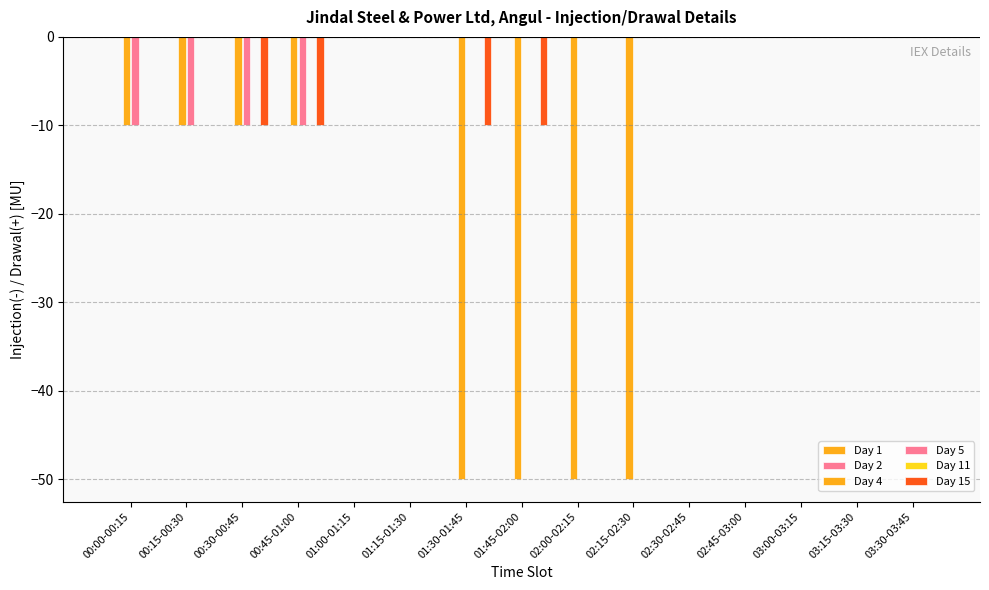

At which category does the chart reach its peak across all series?

00:00-00:15